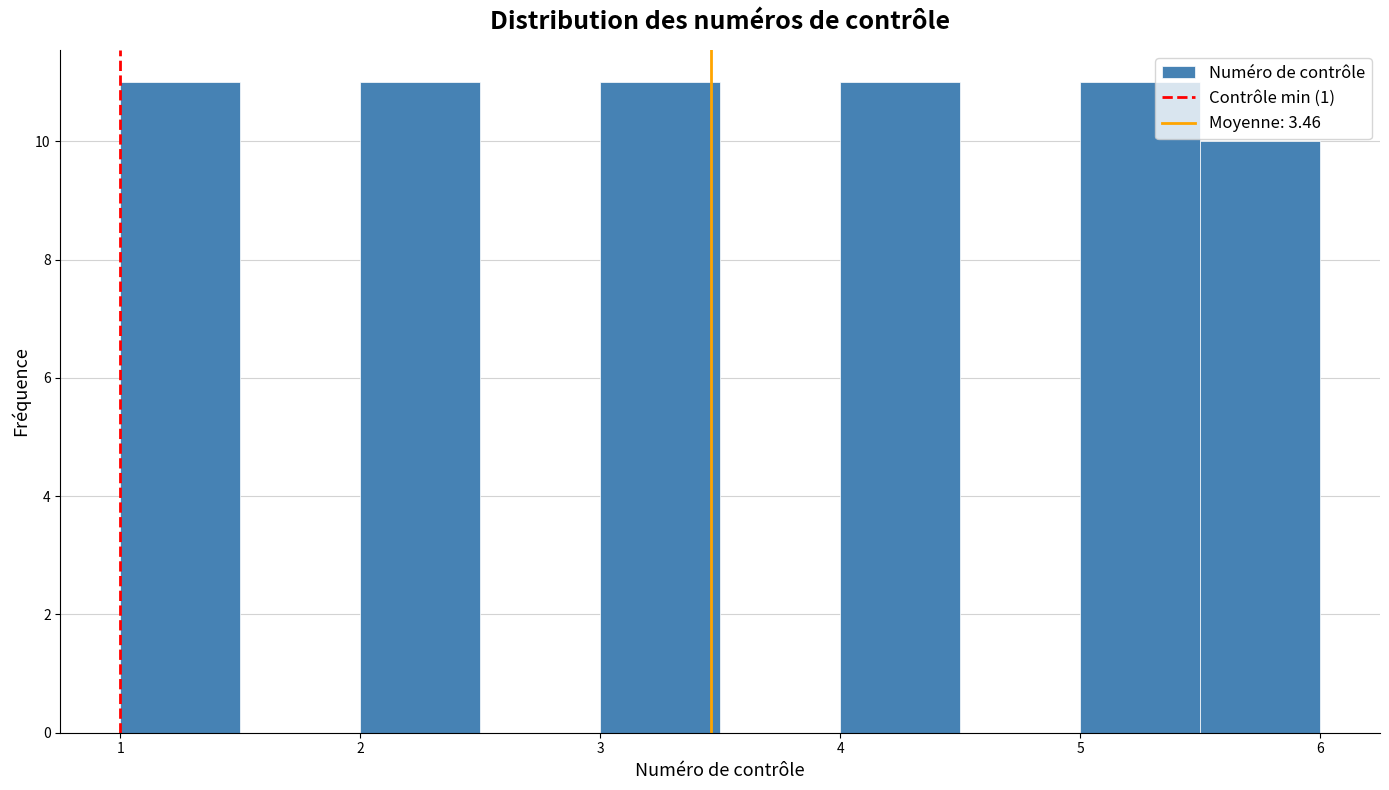

Reading left to right, transcribe this chart: for each bar, give the range it covers on the x-axis and its height. The values are not printed on the chart, so give them approximately, as read against the axis.

1.0 to 1.5: 11
1.5 to 2.0: 0
2.0 to 2.5: 11
2.5 to 3.0: 0
3.0 to 3.5: 11
3.5 to 4.0: 0
4.0 to 4.5: 11
4.5 to 5.0: 0
5.0 to 5.5: 11
5.5 to 6.0: 10